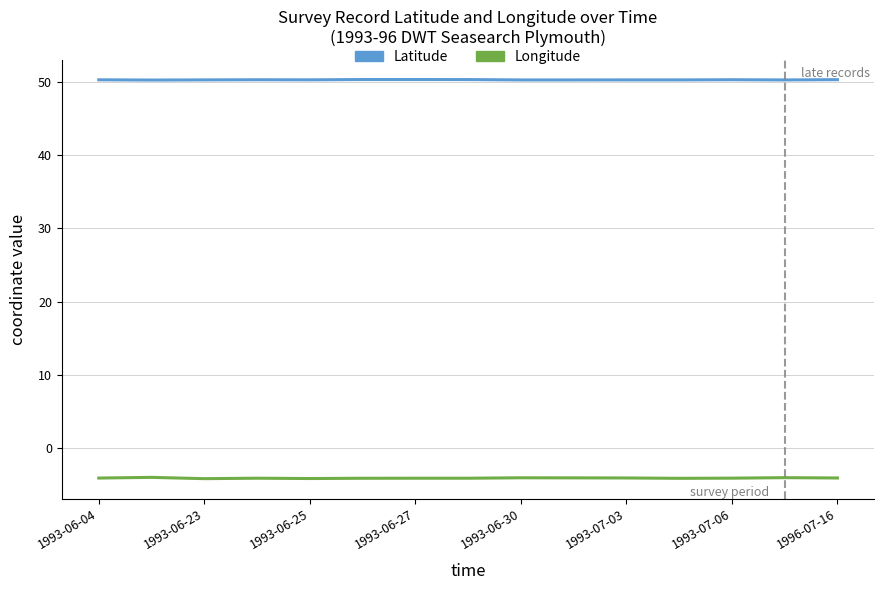

The value of Longitude at 1993-06-23 is -4.2. True or false?

True